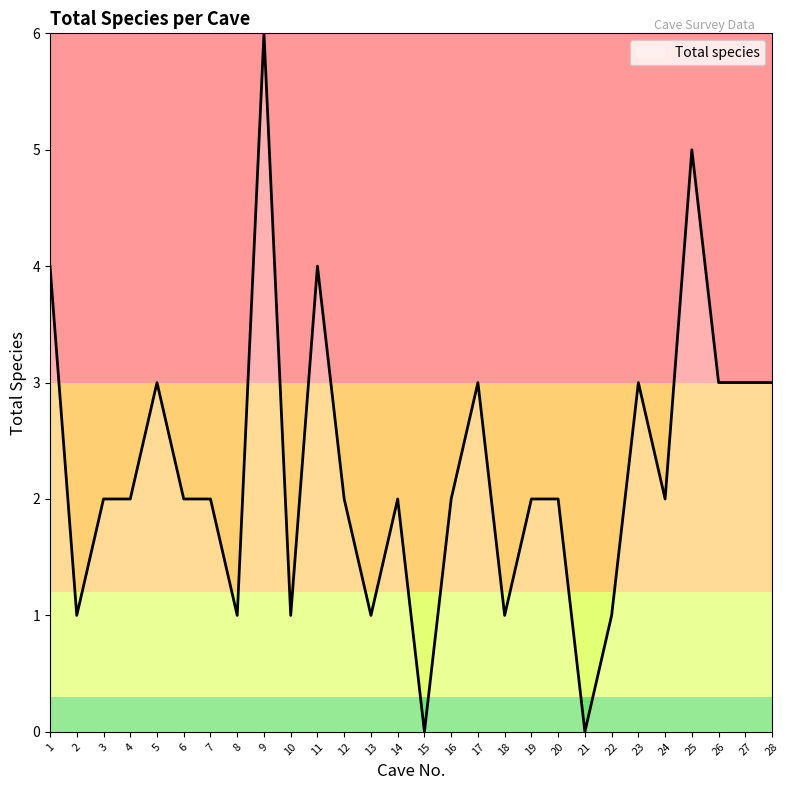

What is the difference between the maximum and minimum values?

6